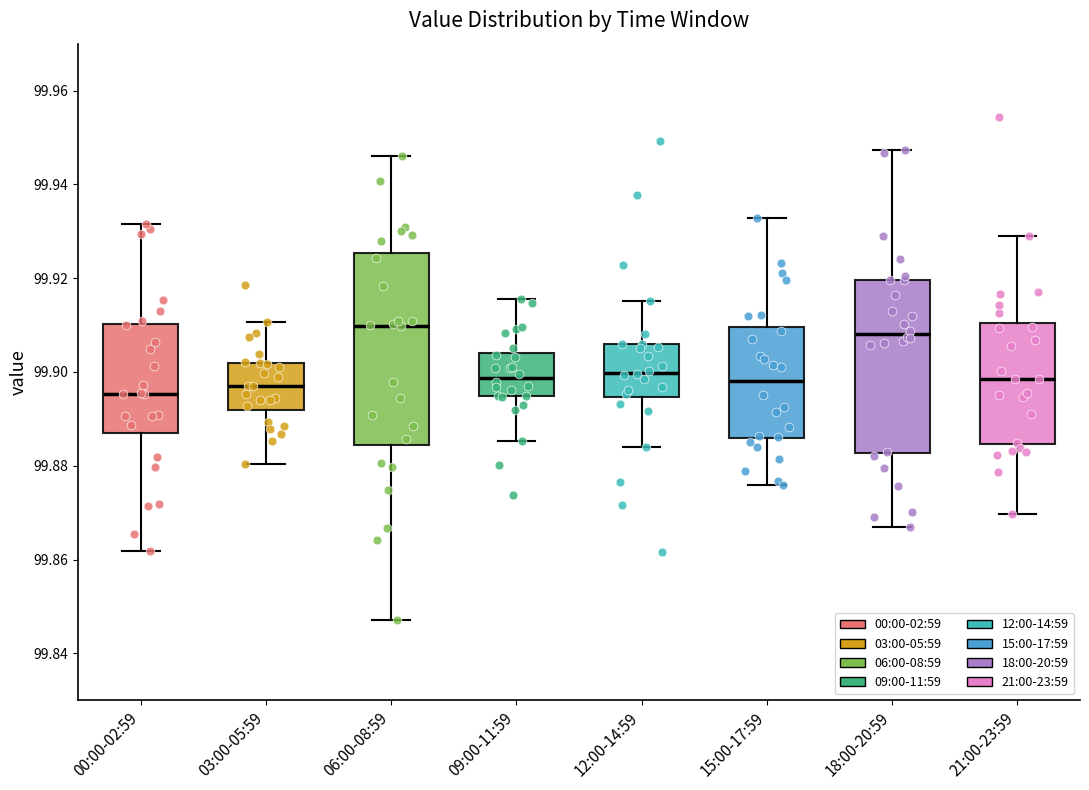

Reading left to right, read every box against the y-axis: the position of its median line, the range the box covers, and the ends of its whiskers. The values are not printed on the chart, so give them approximately, as read against the axis.

00:00-02:59: median 99.896, box 99.888 to 99.910, whiskers 99.862 to 99.932
03:00-05:59: median 99.898, box 99.892 to 99.902, whiskers 99.880 to 99.910
06:00-08:59: median 99.910, box 99.884 to 99.926, whiskers 99.848 to 99.946
09:00-11:59: median 99.898, box 99.894 to 99.904, whiskers 99.886 to 99.916
12:00-14:59: median 99.900, box 99.894 to 99.906, whiskers 99.884 to 99.916
15:00-17:59: median 99.898, box 99.886 to 99.910, whiskers 99.876 to 99.932
18:00-20:59: median 99.908, box 99.882 to 99.920, whiskers 99.866 to 99.948
21:00-23:59: median 99.898, box 99.884 to 99.910, whiskers 99.870 to 99.930